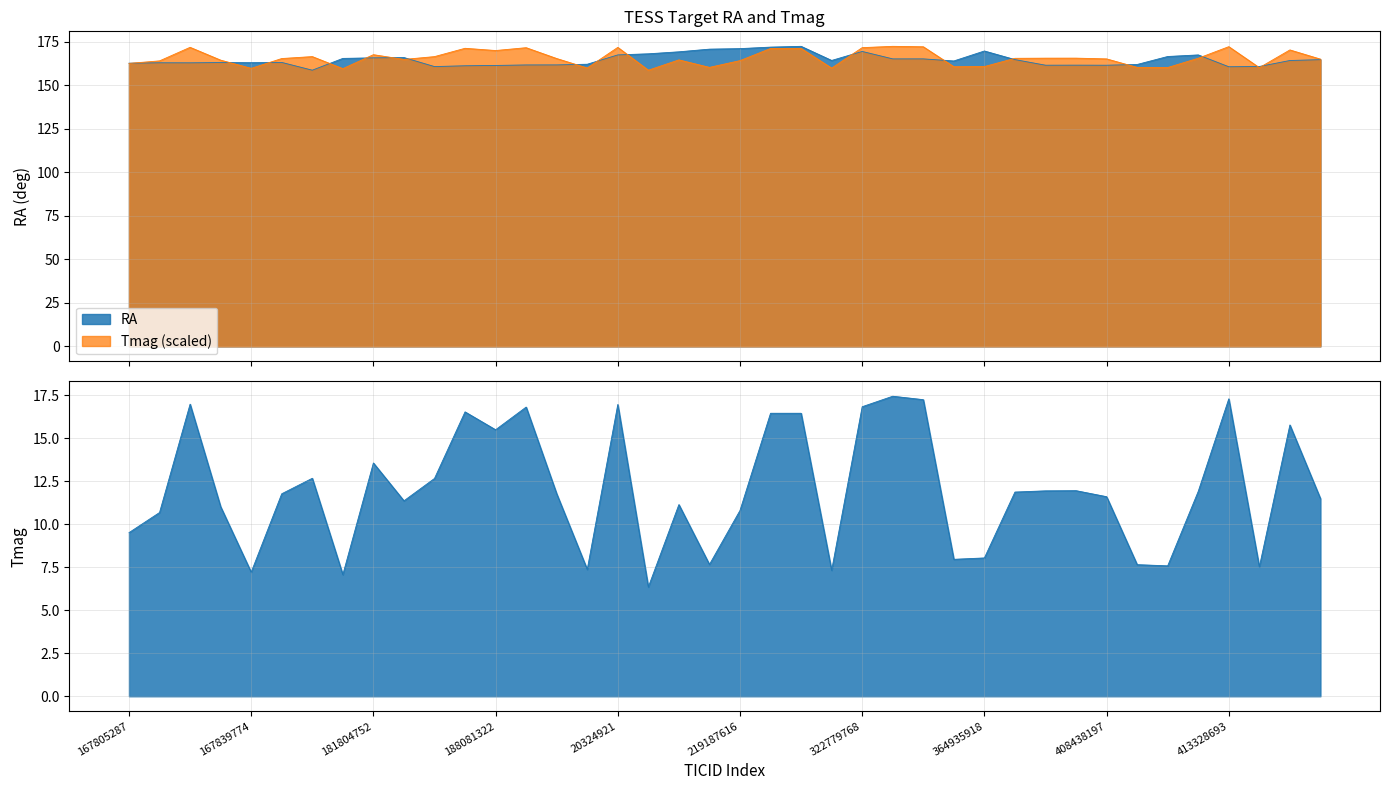

Between 181805643 and 188047151, which is larger?

181805643